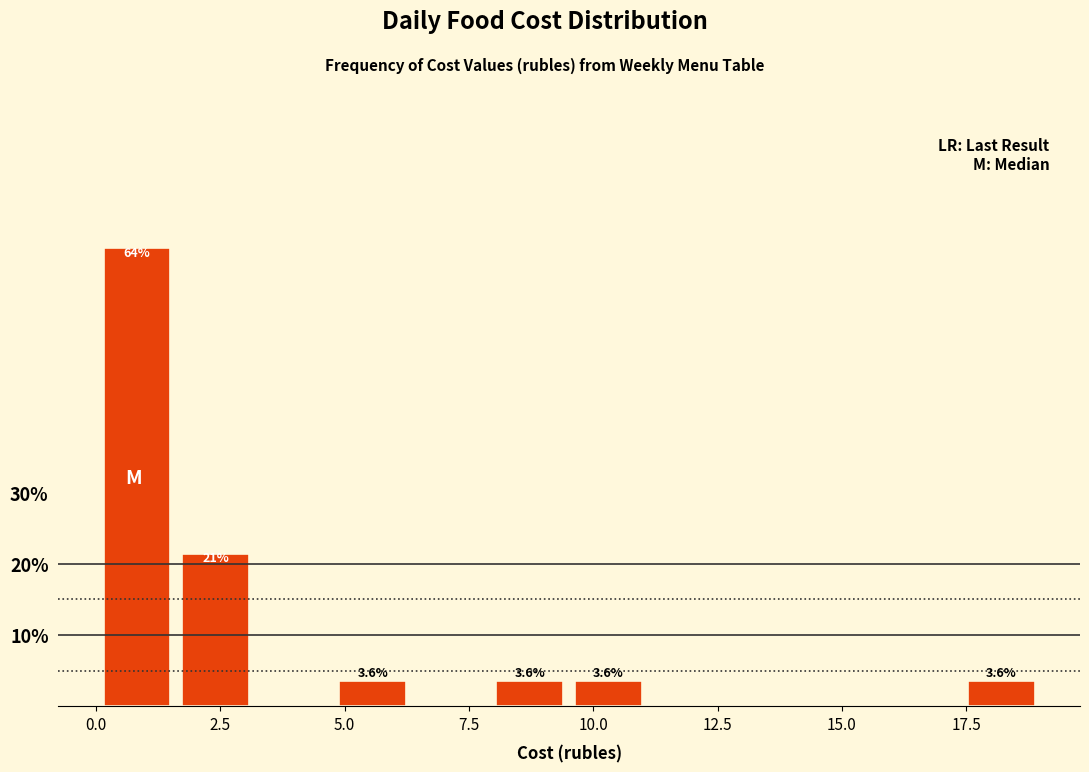

Around what value on the x-axis is the tallest bar? Give the approximate position of its centre, as read against the axis.

1.0